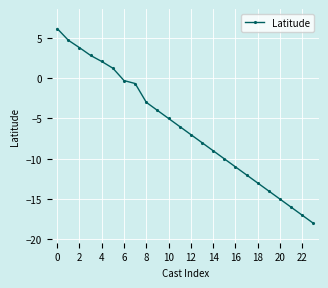

What is the minimum value shown in the chart?

-18.0